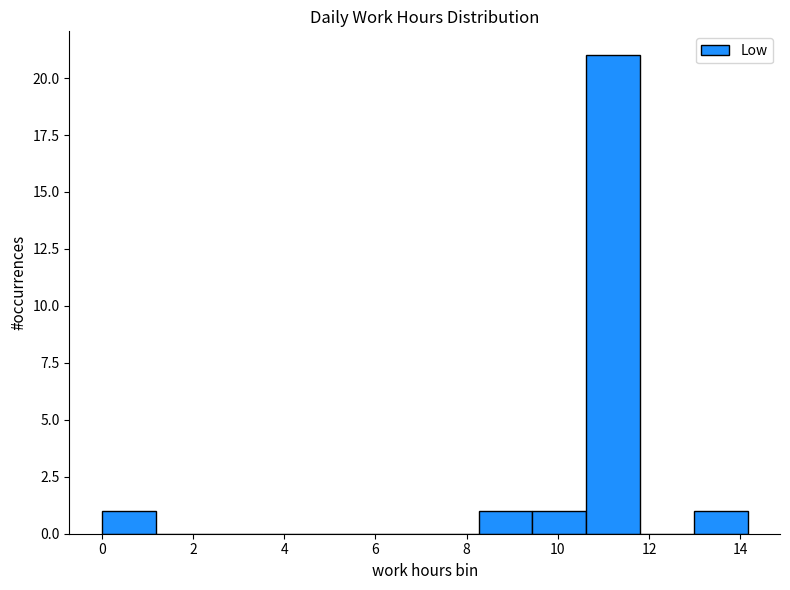

Over which range of the x-axis is the bar tallest?

10.62 to 11.80